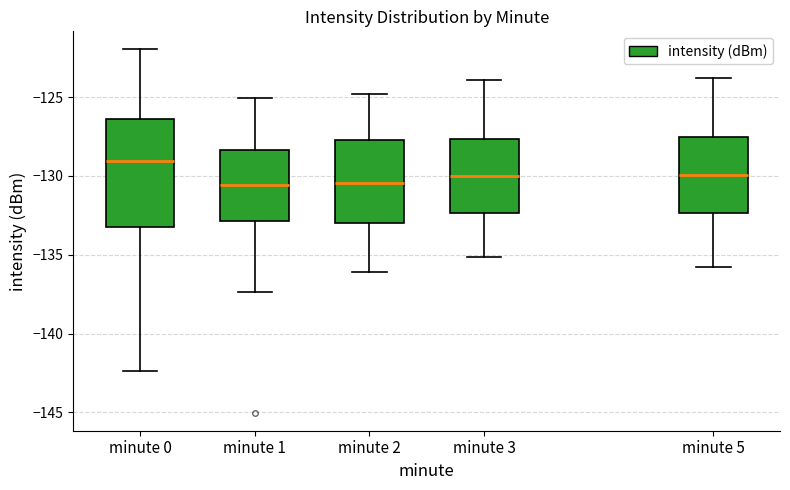

Which box has the highest median line?

minute 0